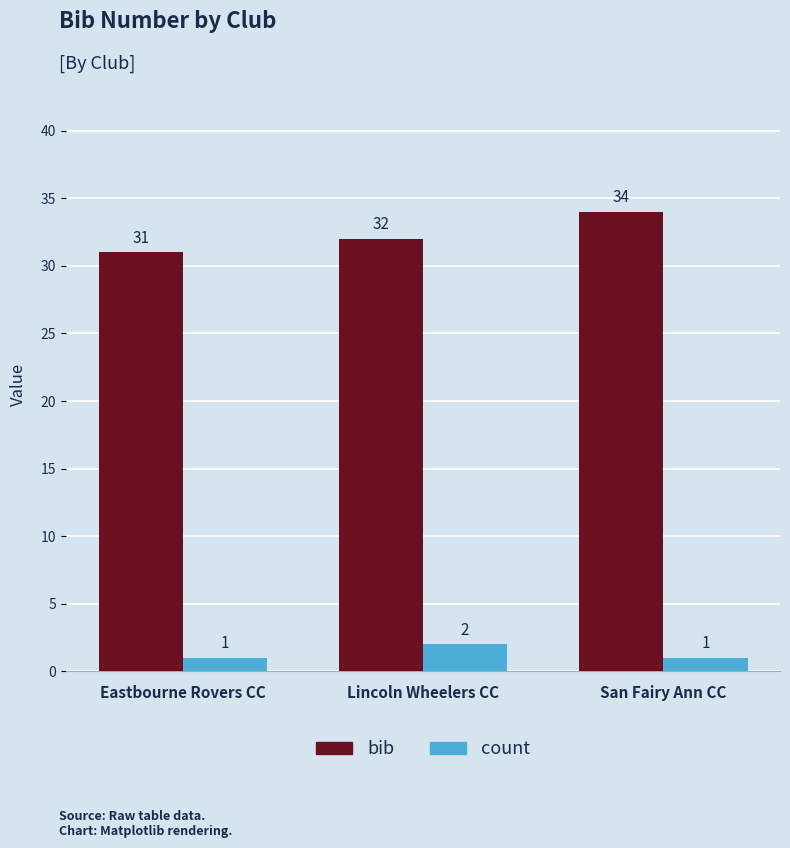

Count the count values in the range 1 to 2.

3